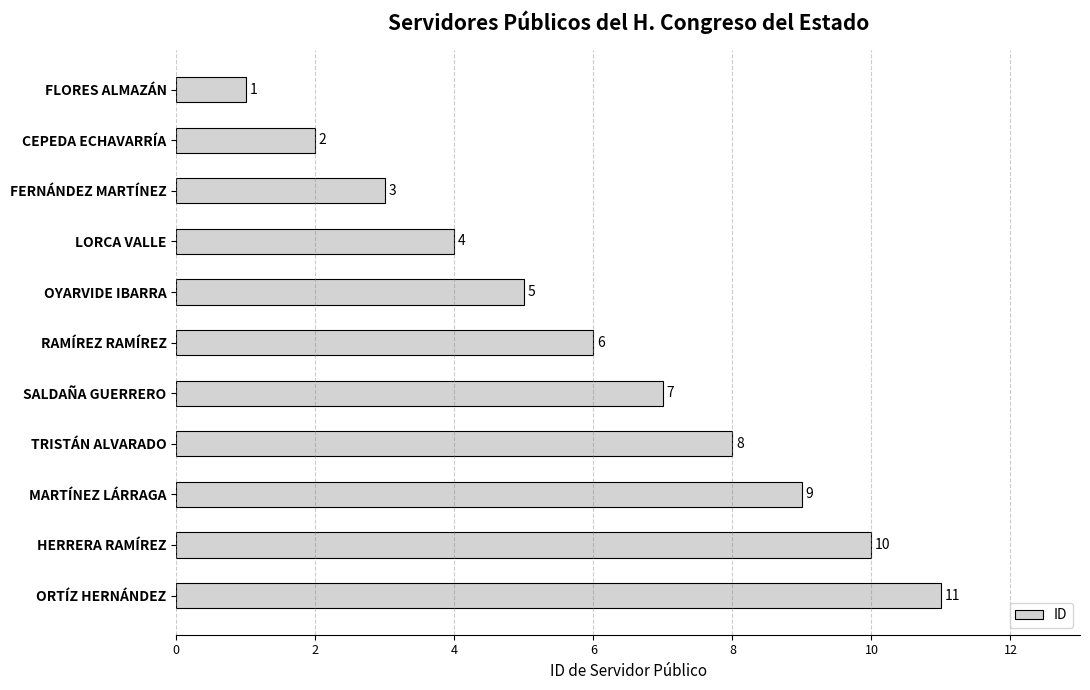

Does the chart contain any negative values?

No